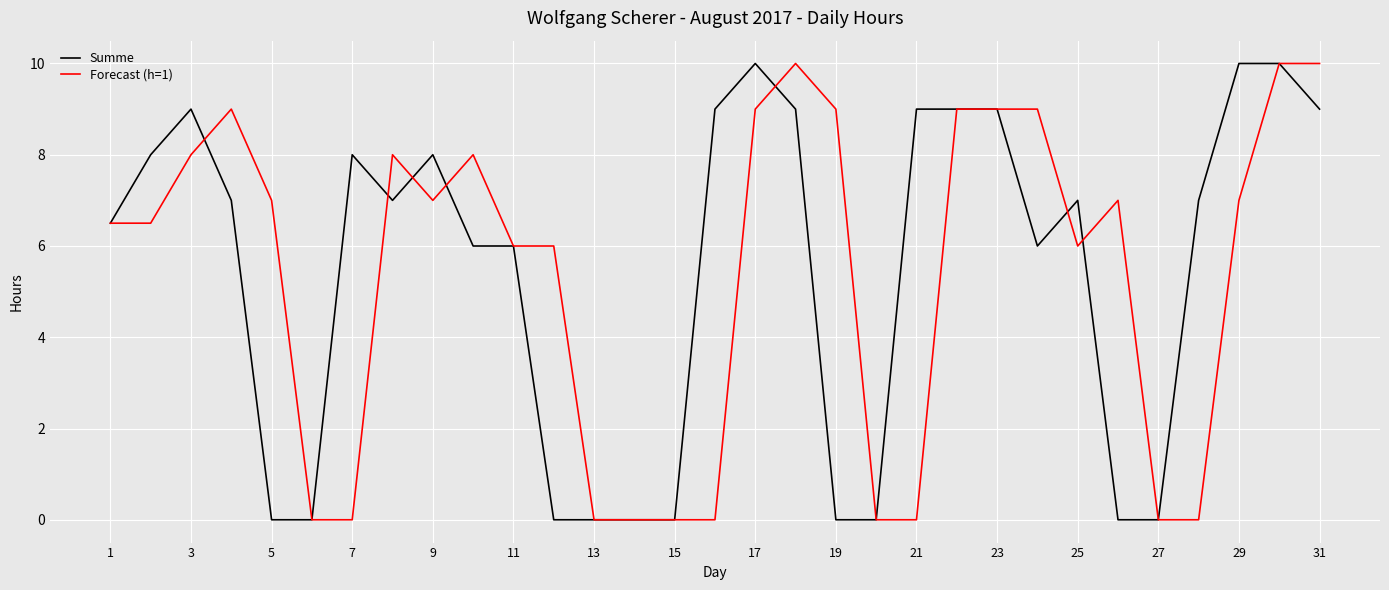

What is the average value of the Forecast (h=1) series?

5.4